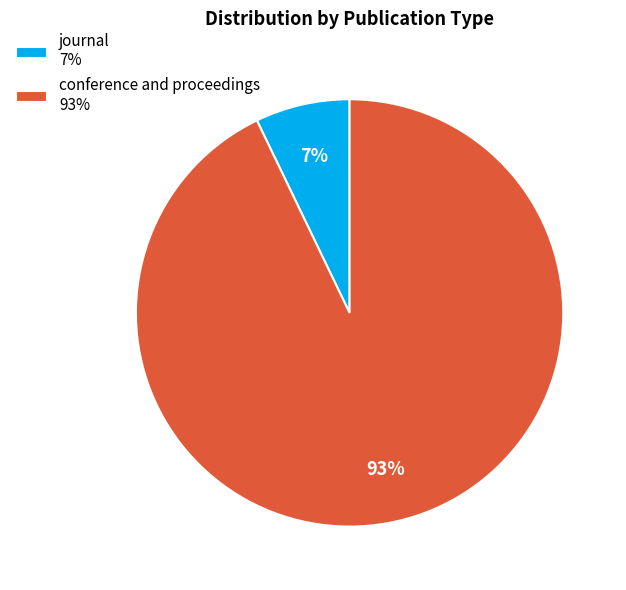

True or false: journal accounts for 7% of the total.

True